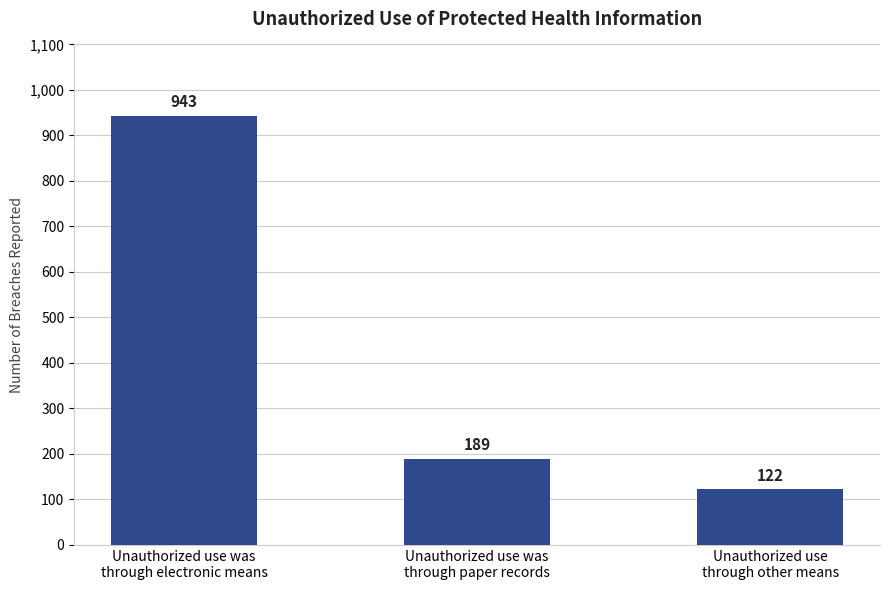

How many bars are there in total?

3